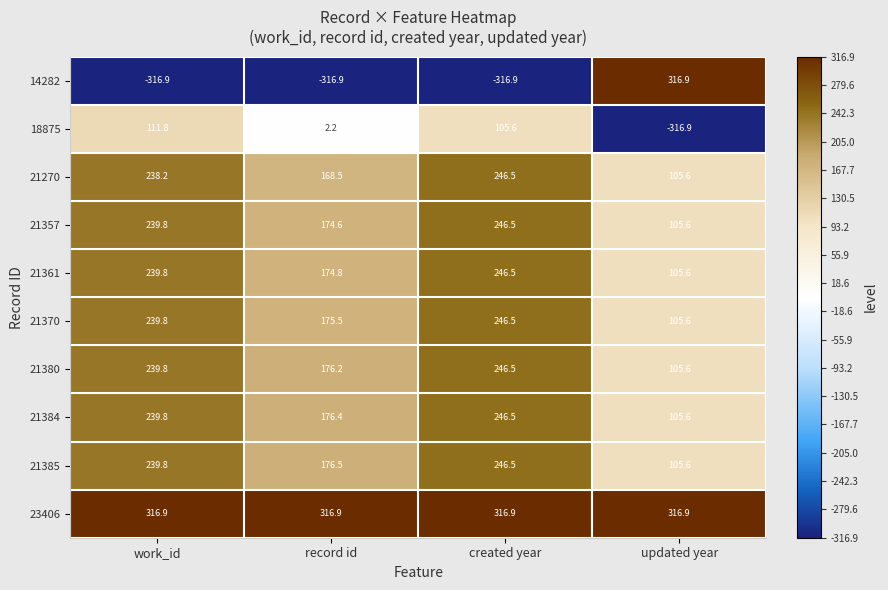

What is the difference between the second highest and second lowest values in the 21361 series?

65.0